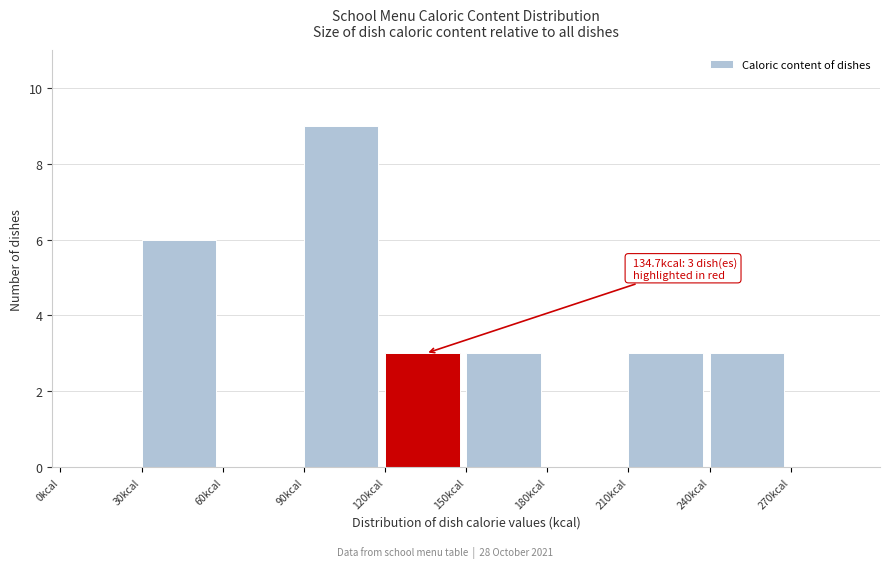

Which range on the x-axis has the tallest bar?

90 to 120